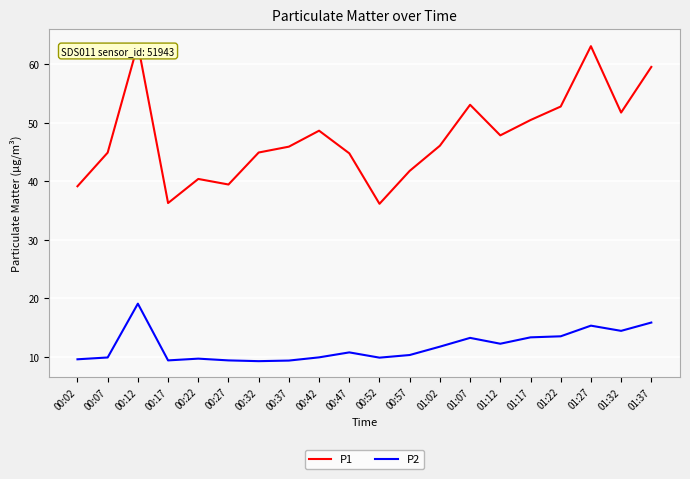

At which label does P2 reach its peak?

00:12